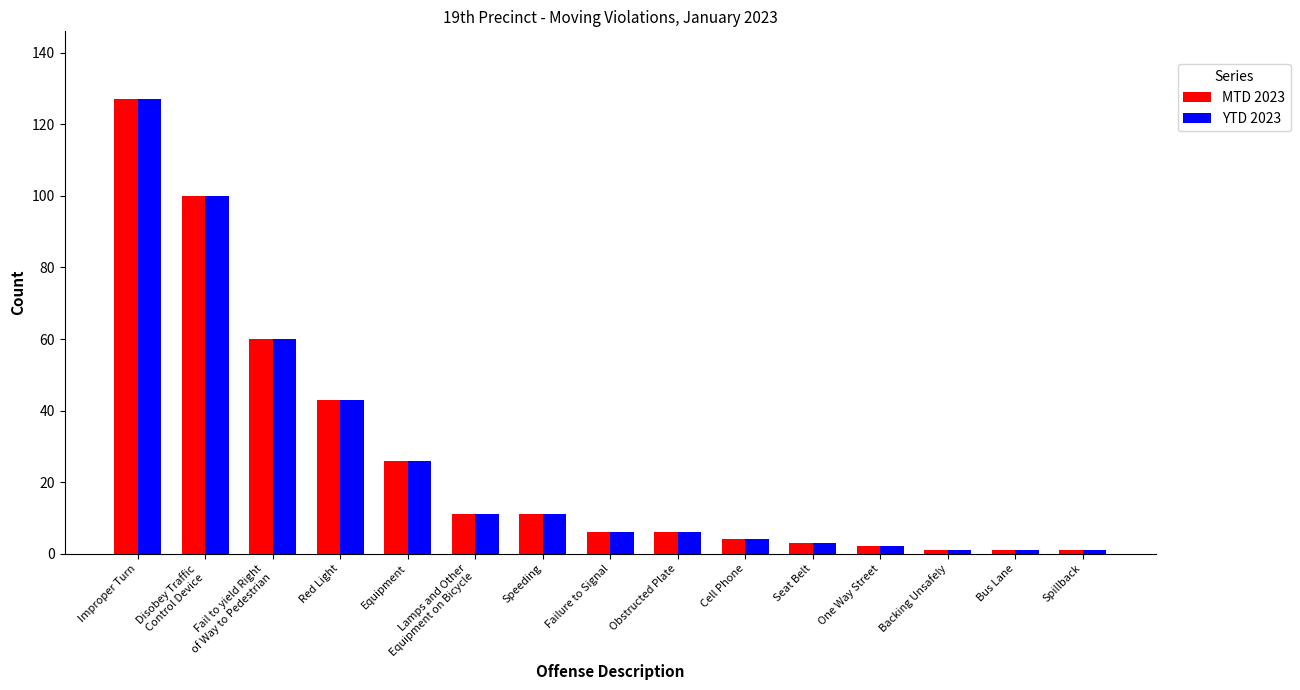

The YTD 2023 series shows 18 at Speeding. True or false?

False